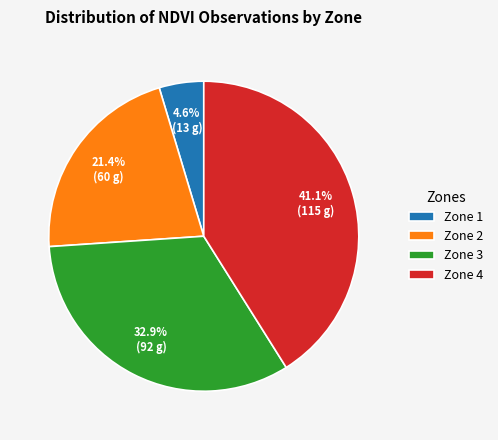

How much of the chart is everything except Zone 2?

78.6%